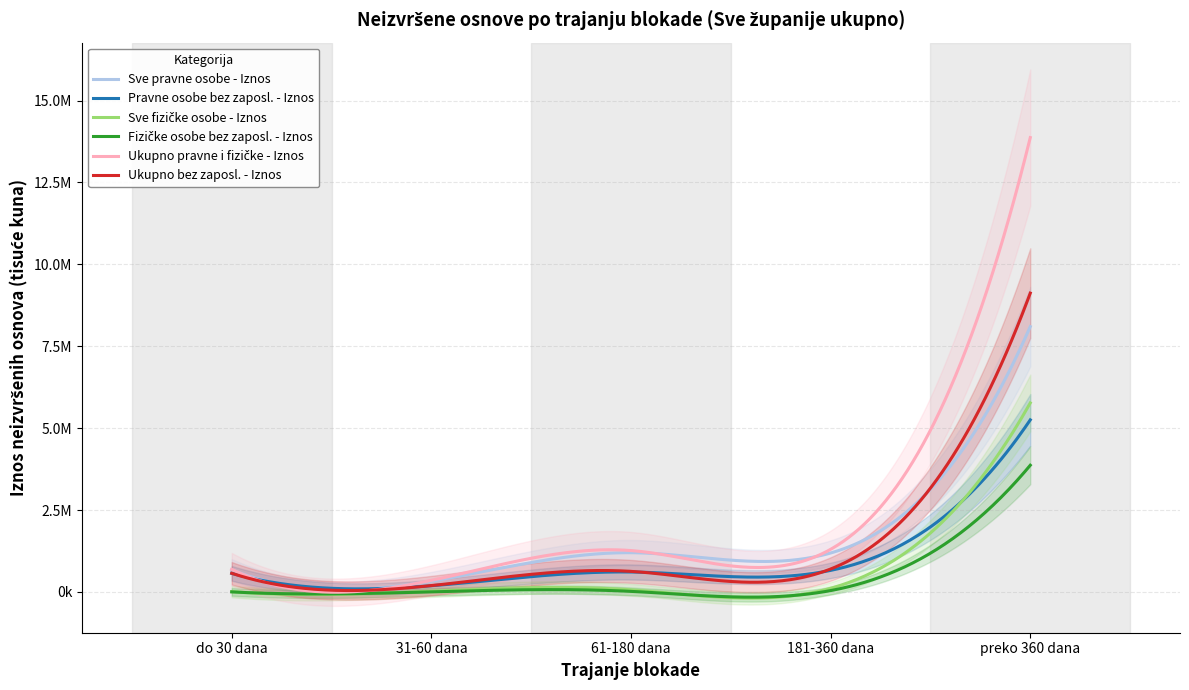

Which series has the largest range (max minus min)?

Ukupno pravne i fizičke - Iznos